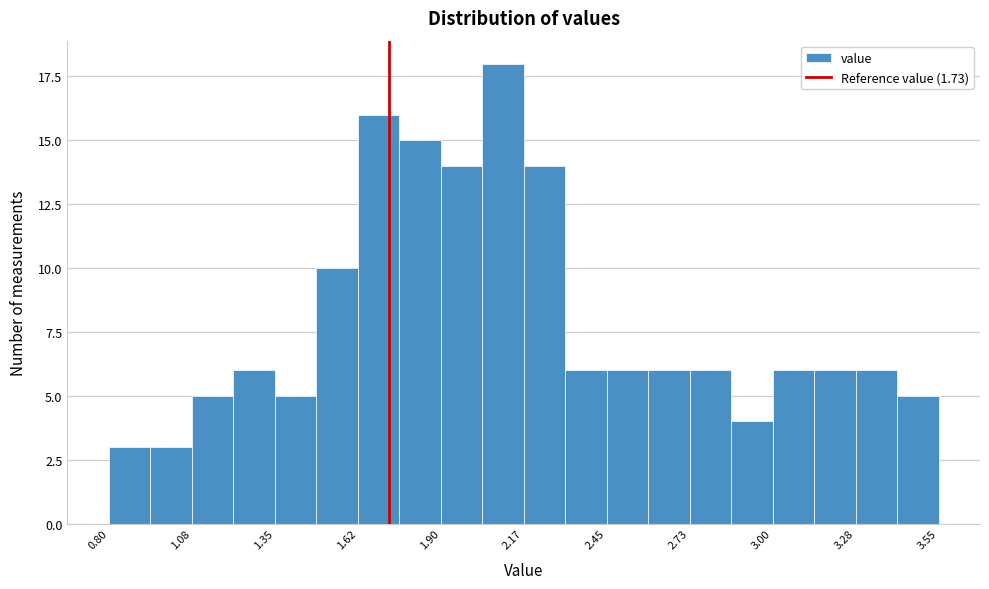

Around what value on the x-axis is the tallest bar? Give the approximate position of its centre, as read against the axis.

2.10